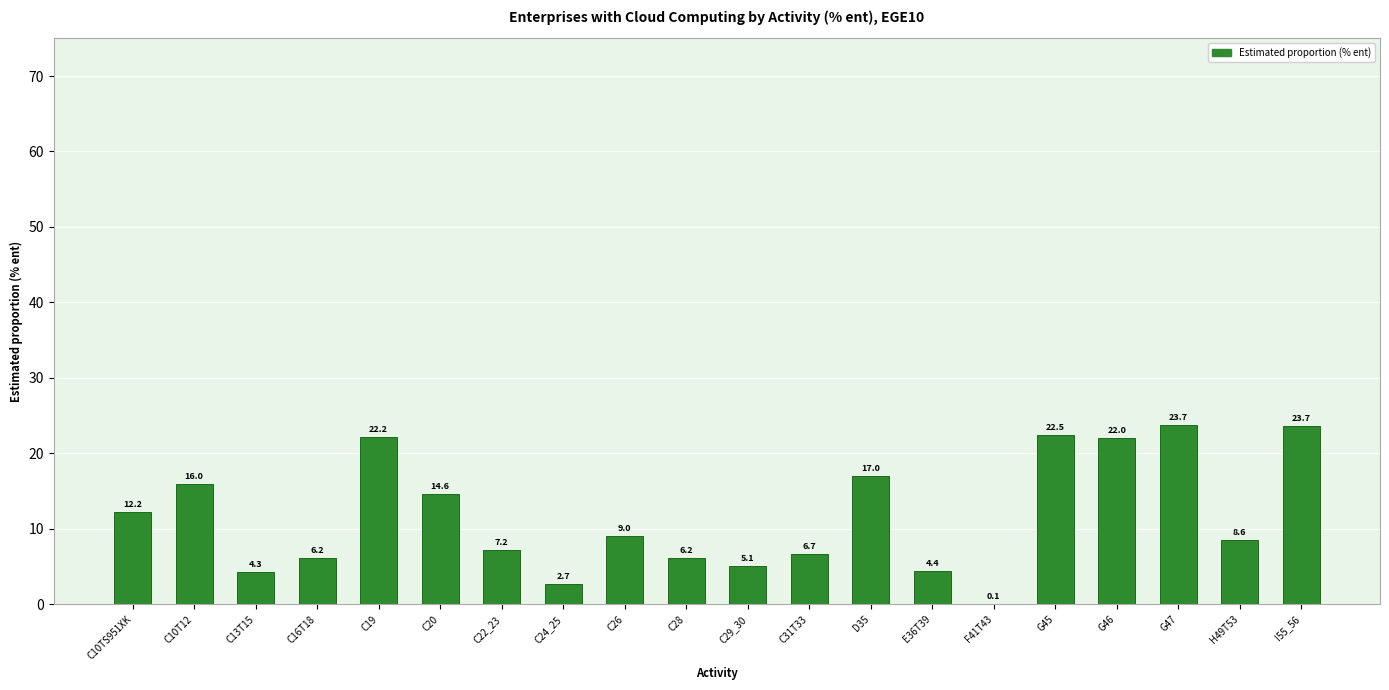

Is it true that the value at D35 is 9.4?

False